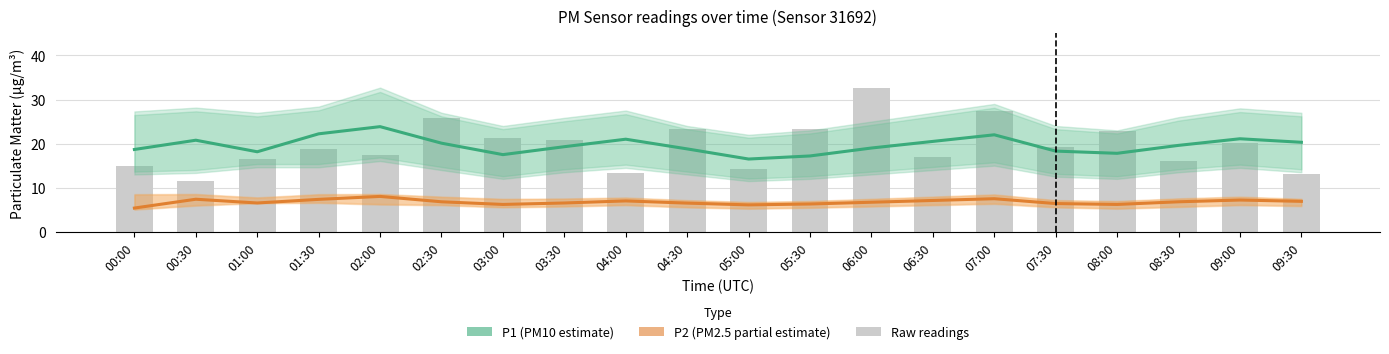

What is the label of the 2nd bar from the right?

09:00